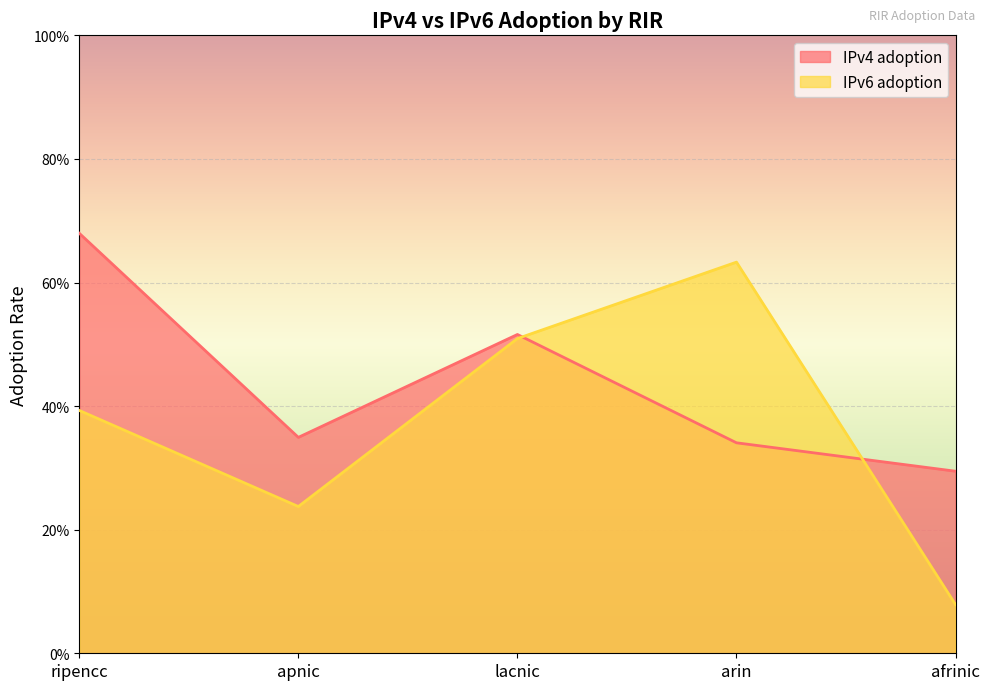

At which category does IPv4 adoption reach its first local peak?

lacnic